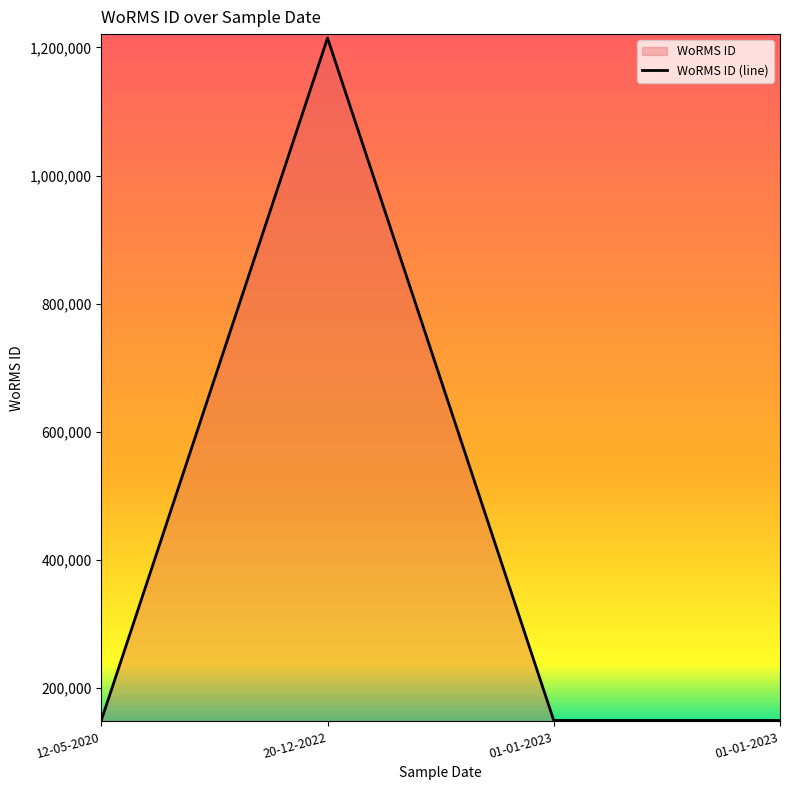

List the labels in order of value, largest first.

20-12-2022, 12-05-2020, 01-01-2023, 01-01-2023